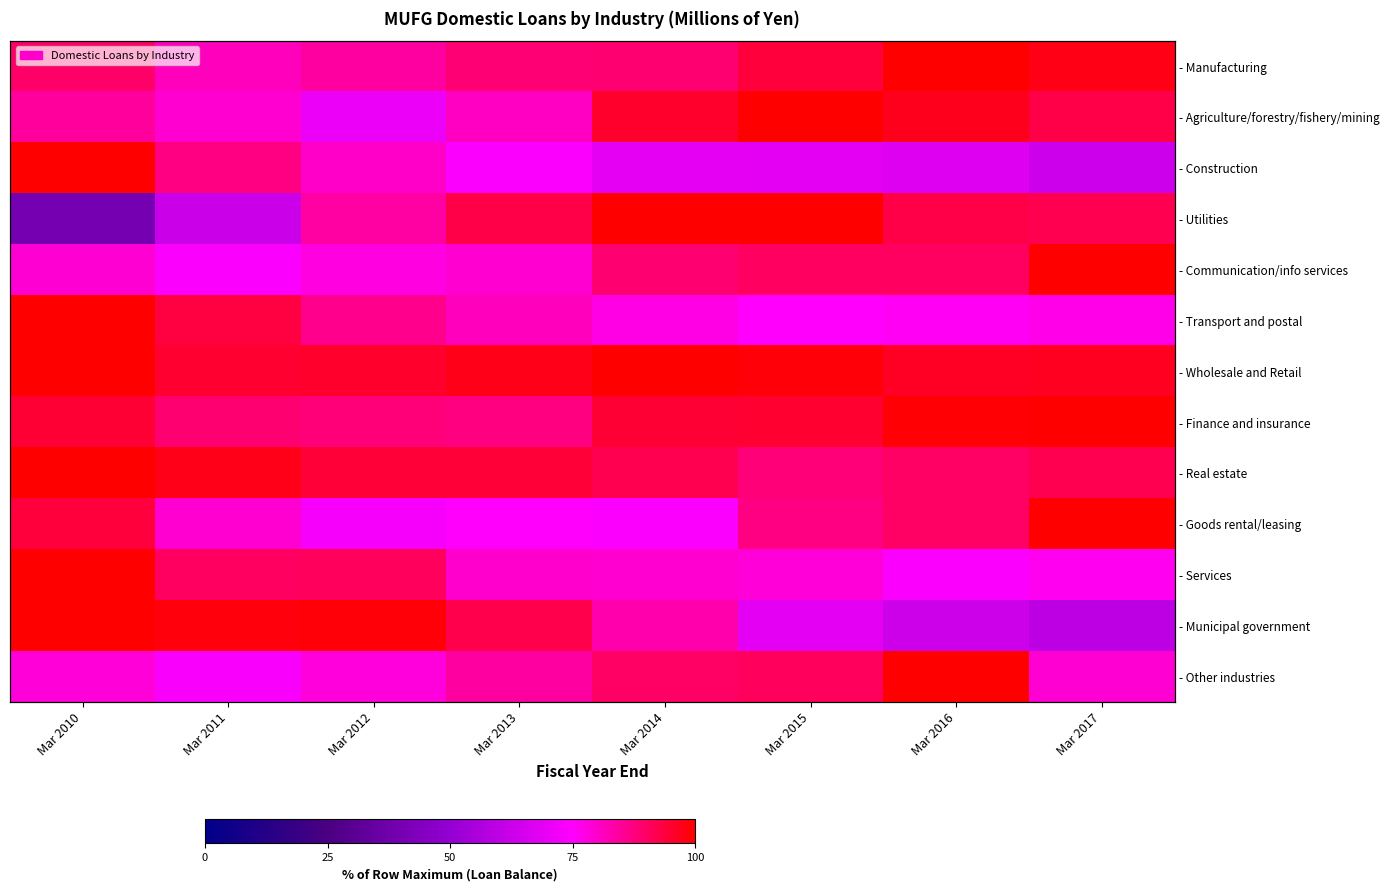

What is the total value across all series at Mar 2012?

1101.6